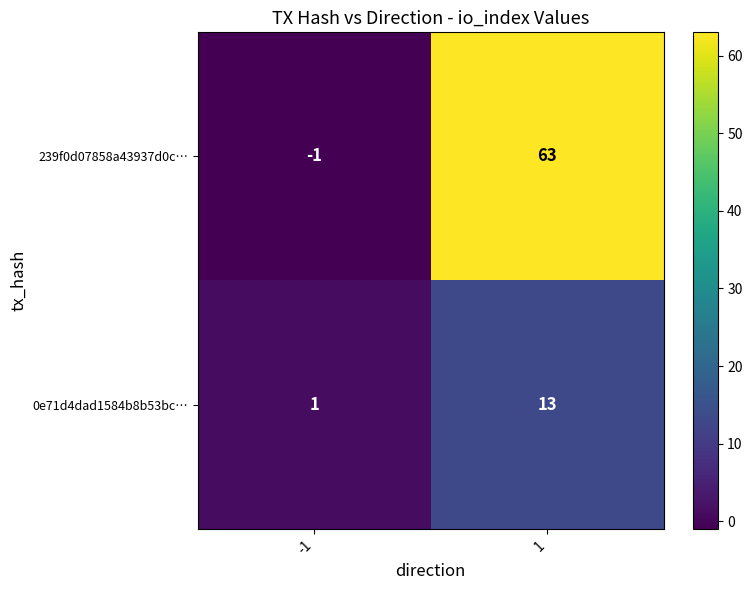

Reading right to left, what are all the values shown in this chart?

239f0d07858a43937d0c…: 1=63	-1=-1
0e71d4dad1584b8b53bc…: 1=13	-1=1